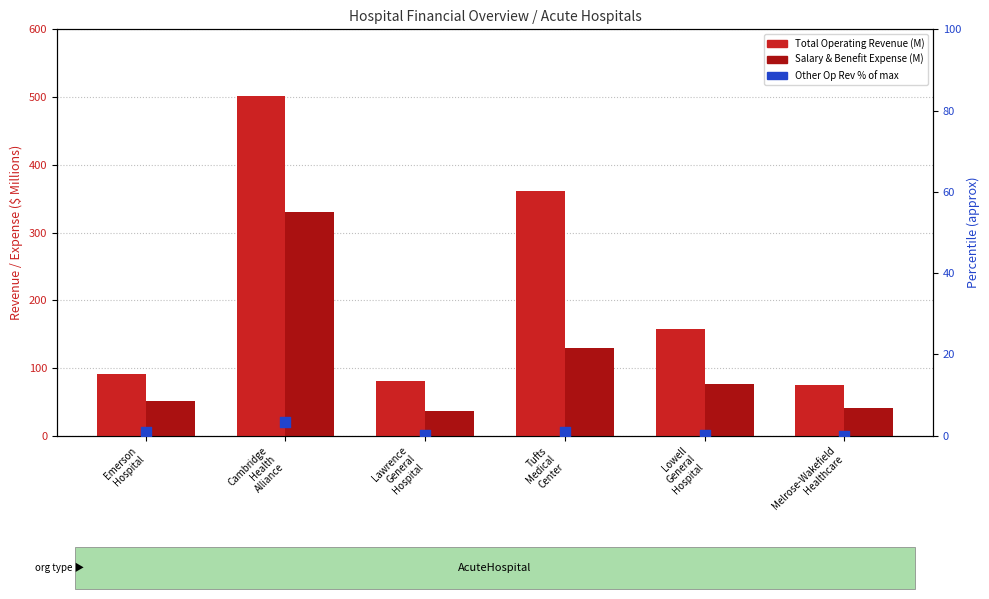

At how many categories does at least one series exceed 159?

2